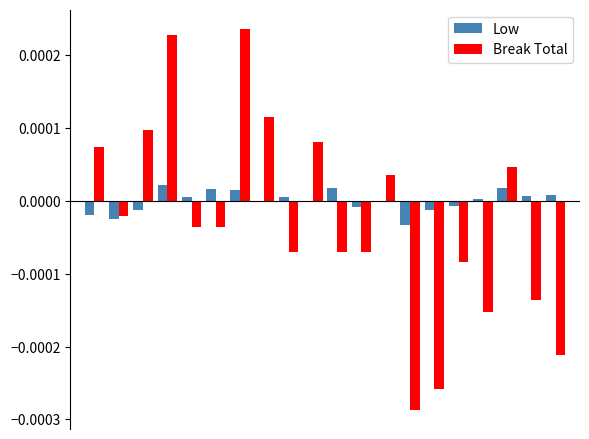

Which series has the largest total across all categories?

Low